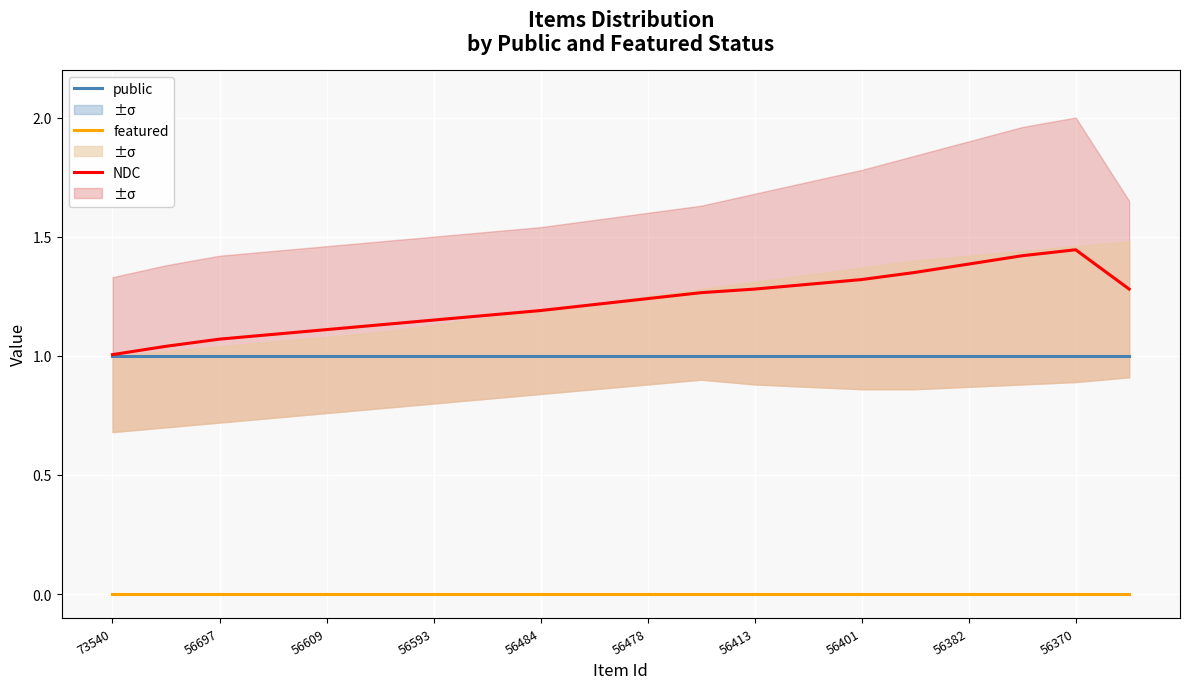

Which series has the widest spread of values?

NDC (mid featured)